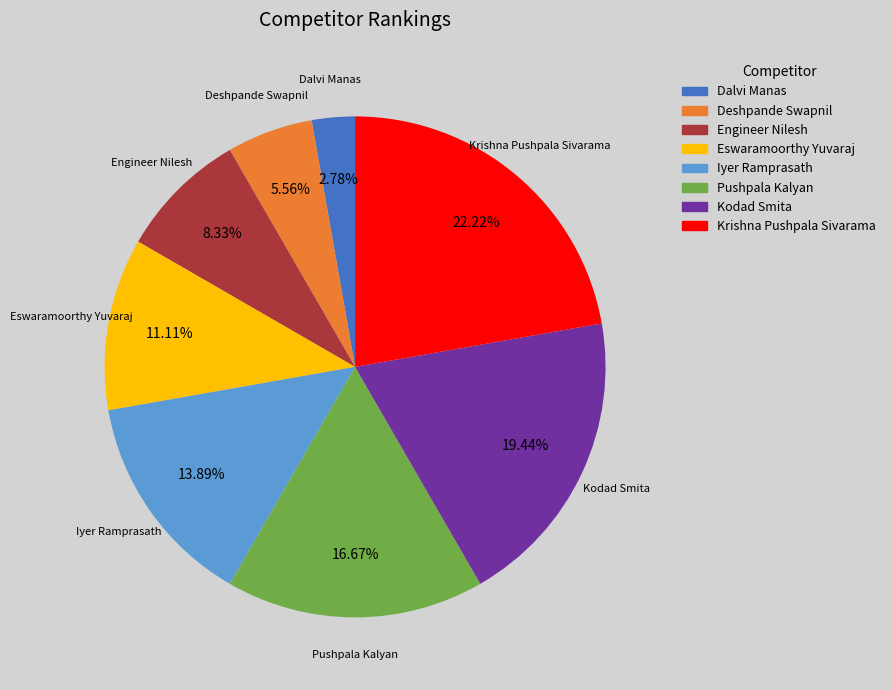

Is Iyer Ramprasath the majority of the pie?

No